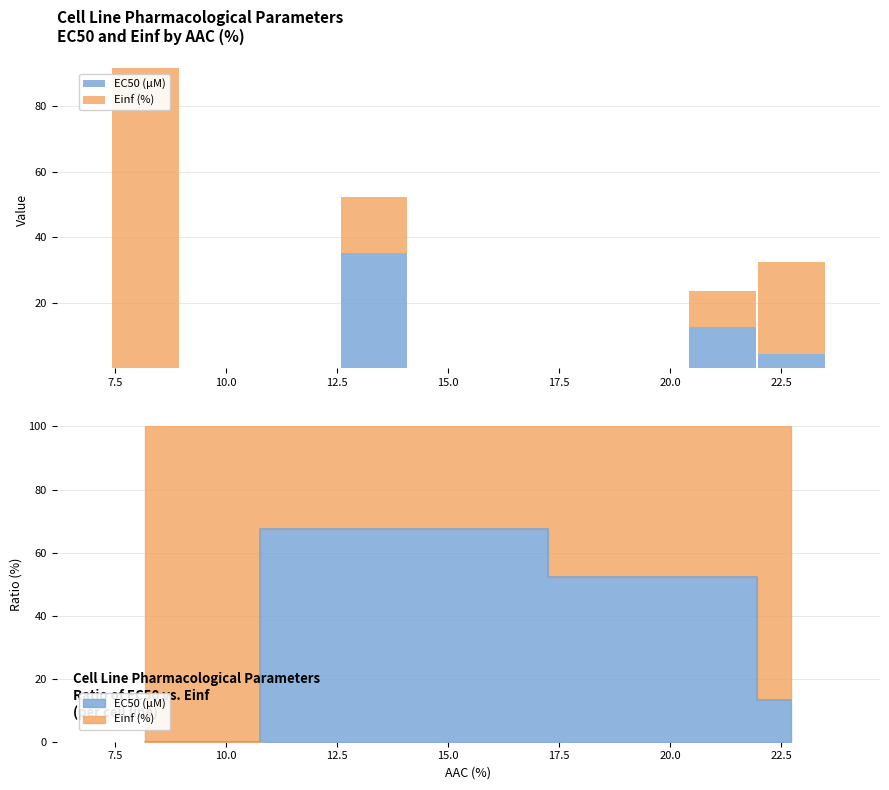

Between 7.5 and 12.5, which series saw the biggest shift?

EC50 (µM)